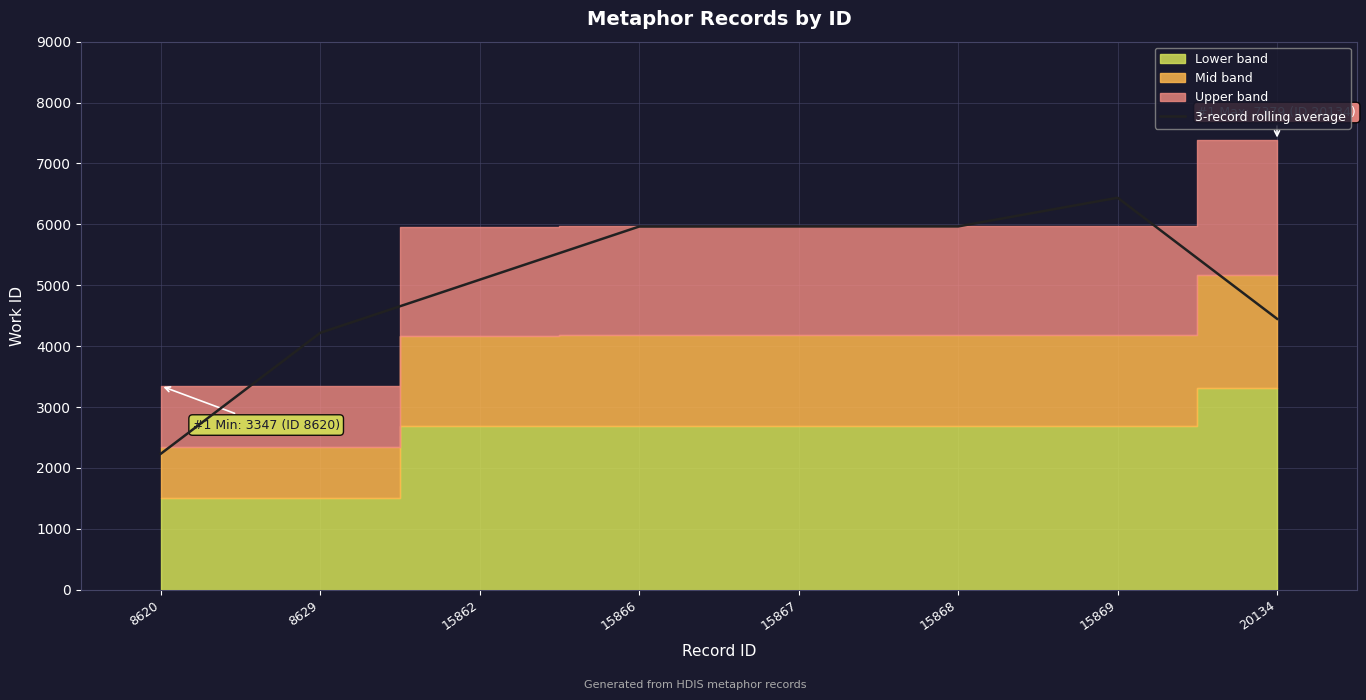

The chart shows a value of 927.0 at 8620. True or false?

False